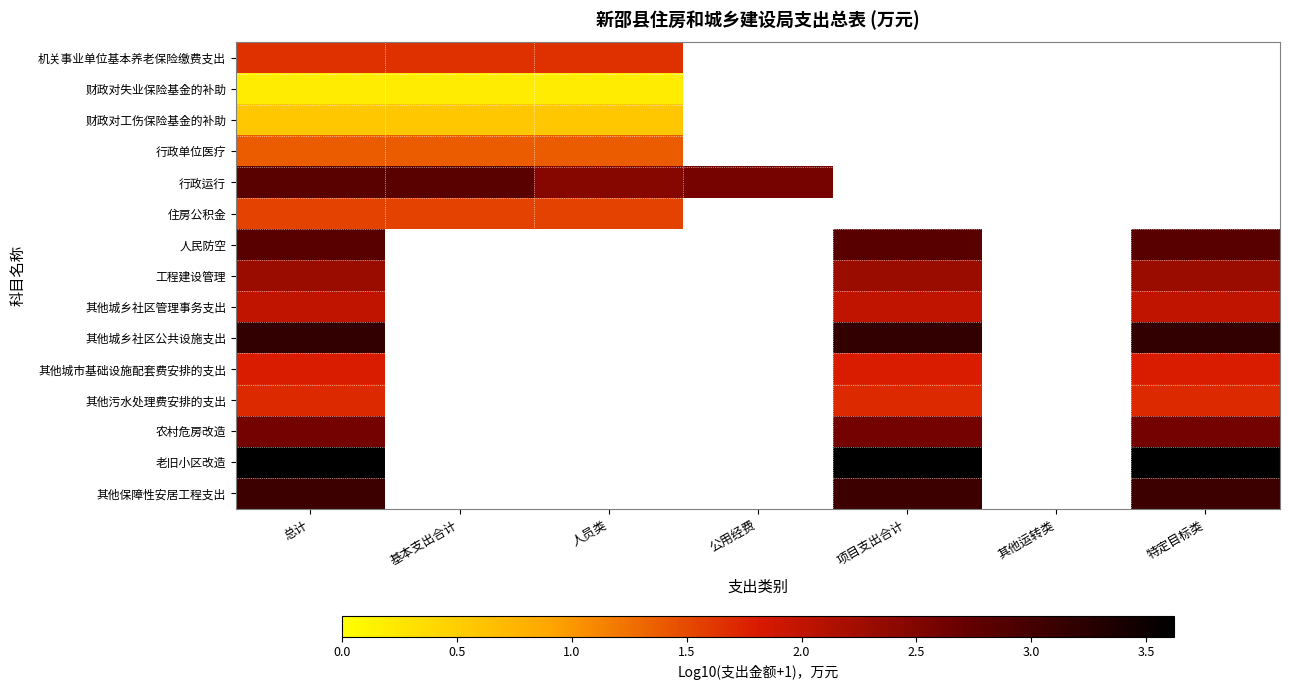

What is the smallest value displayed?

0.2